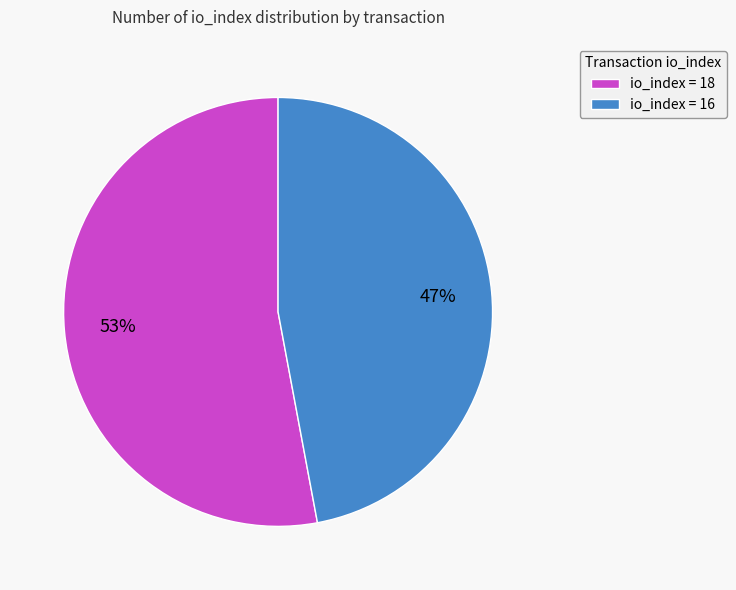

Which slice is the smallest?

io_index = 16